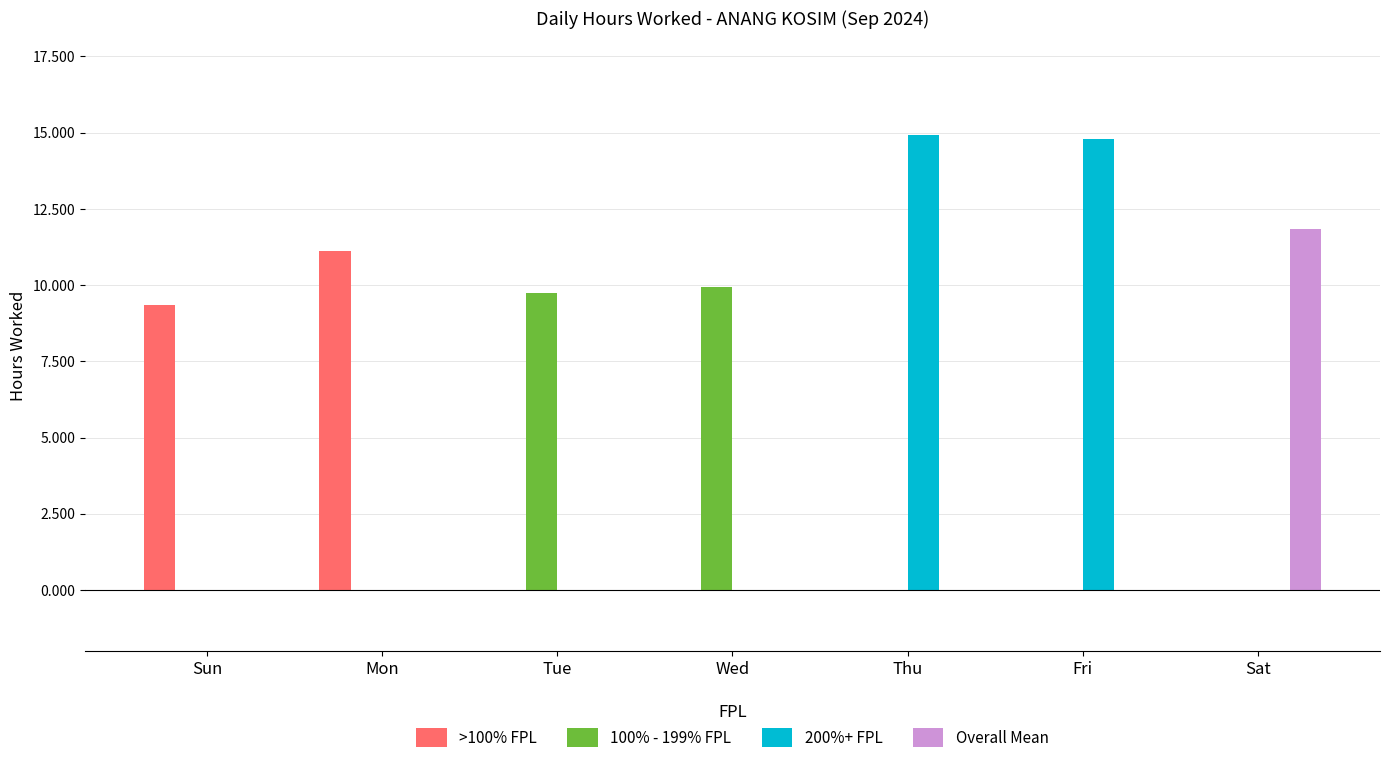

What is the total value across all series at Sun?

9.3